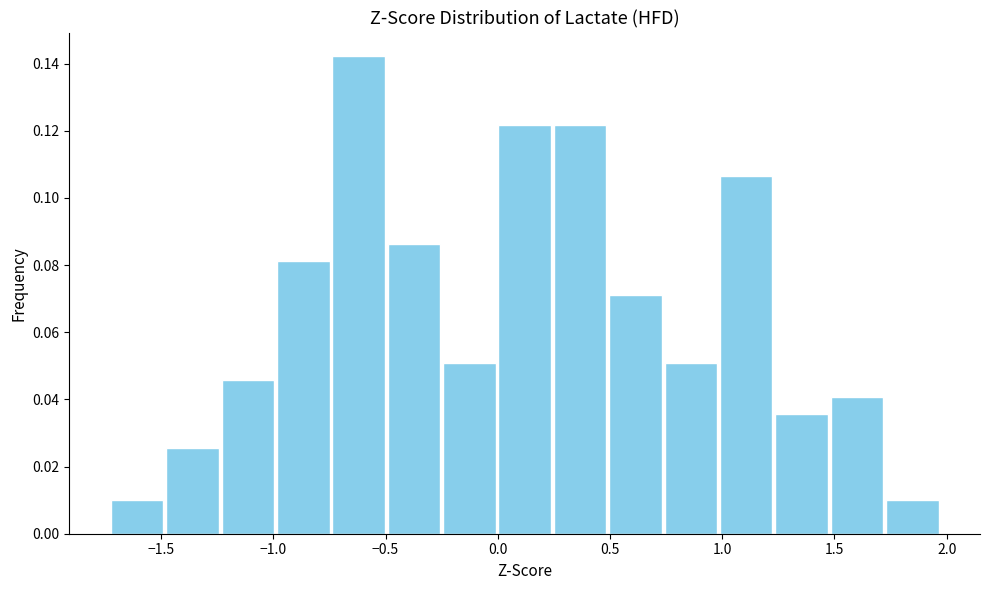

Reading left to right, transcribe this chart: for each bar, give the range it covers on the x-axis and its height. Neither the bar edges nor the heights are printed on the chart, so give them approximately, as read against the axes.

-1.75 to -1.50: 0.010
-1.50 to -1.25: 0.026
-1.25 to -1.00: 0.046
-1.00 to -0.75: 0.082
-0.75 to -0.50: 0.142
-0.50 to -0.25: 0.086
-0.25 to 0.00: 0.050
0.00 to 0.25: 0.122
0.25 to 0.50: 0.122
0.50 to 0.75: 0.072
0.75 to 1.00: 0.050
1.00 to 1.25: 0.106
1.25 to 1.50: 0.036
1.50 to 1.70: 0.040
1.70 to 1.95: 0.010